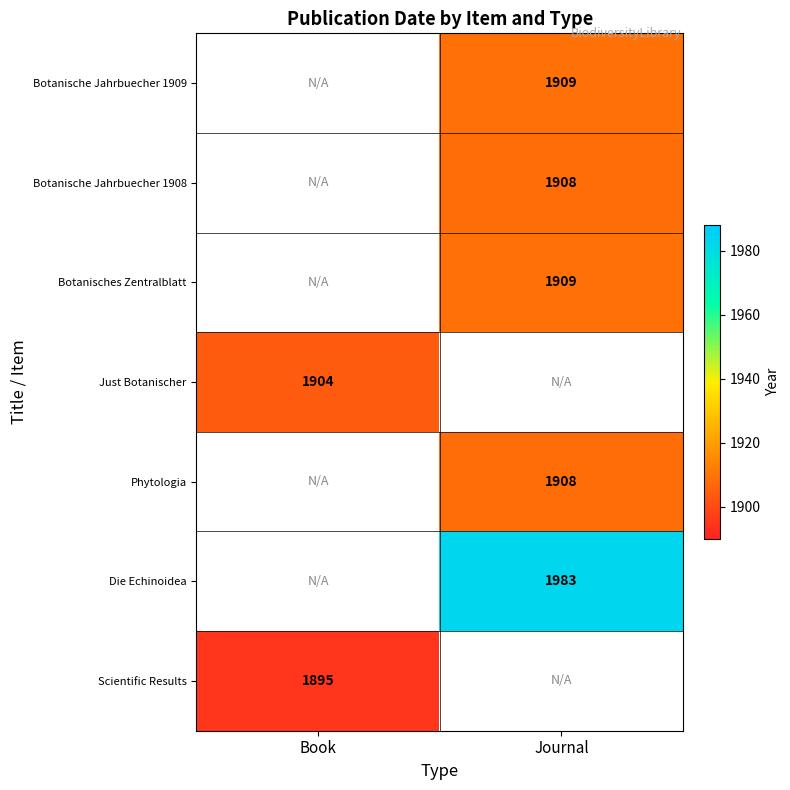

The value of Die Echinoidea at Journal is 1983. True or false?

True